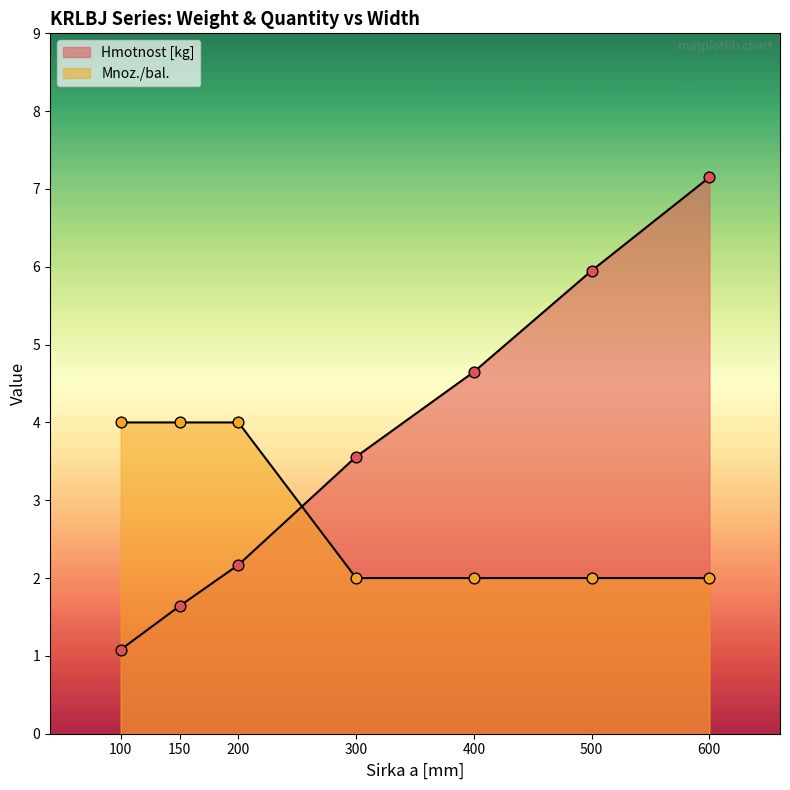

Is the value of Mnoz./bal. at 500 greater than the value of Hmotnost [kg] at 100?

Yes